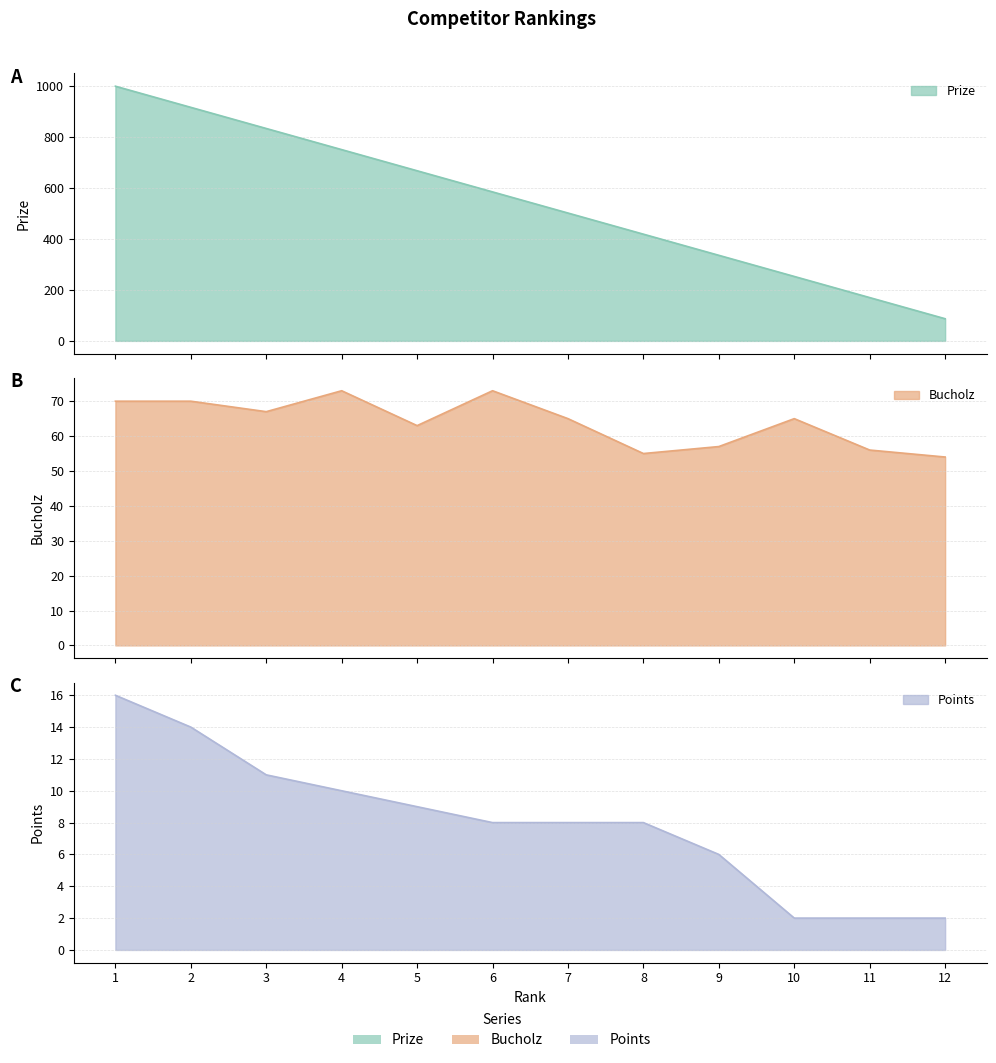

Is it true that Bucholz equals 119 at 3?

False